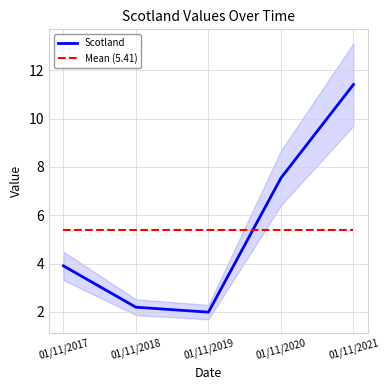

At which label is Scotland closest to 6?

01/11/2020